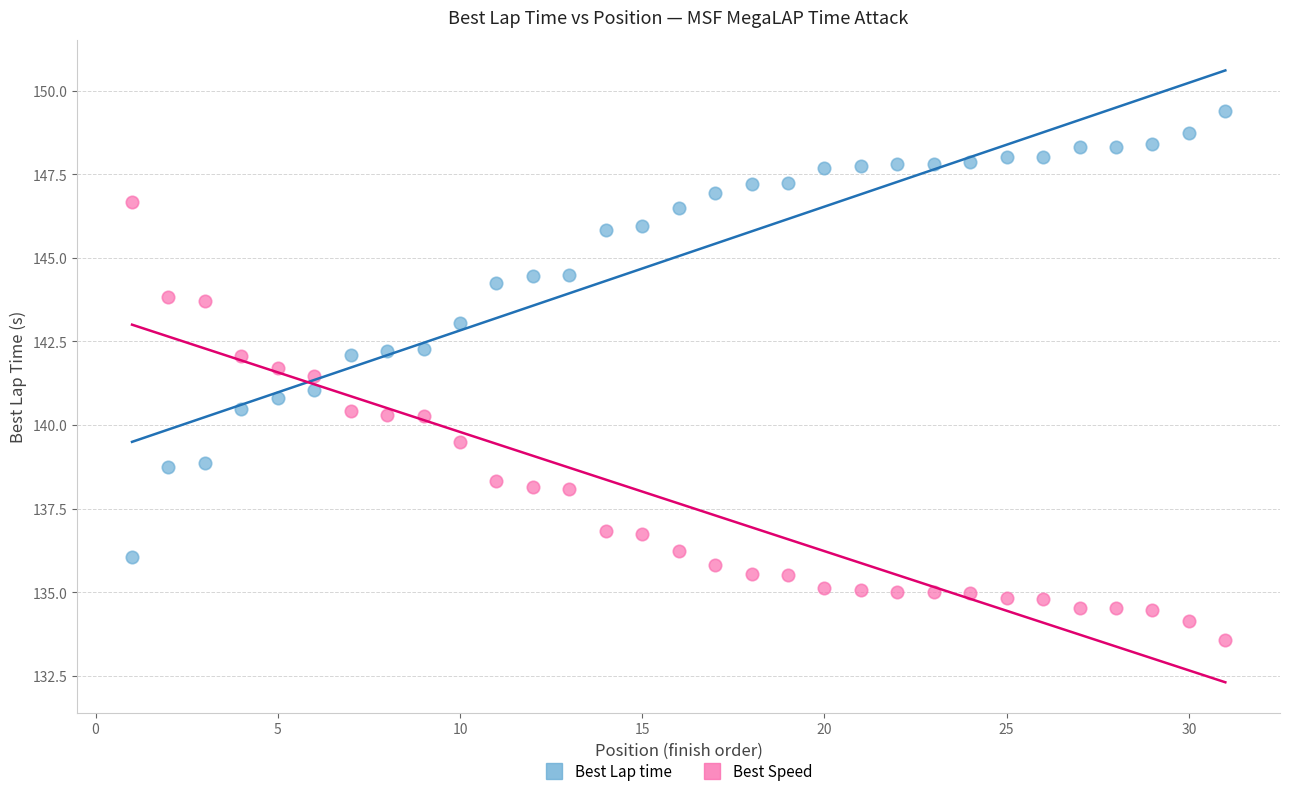

Across all data points, what is the range of X values (max minus min)?

30.0